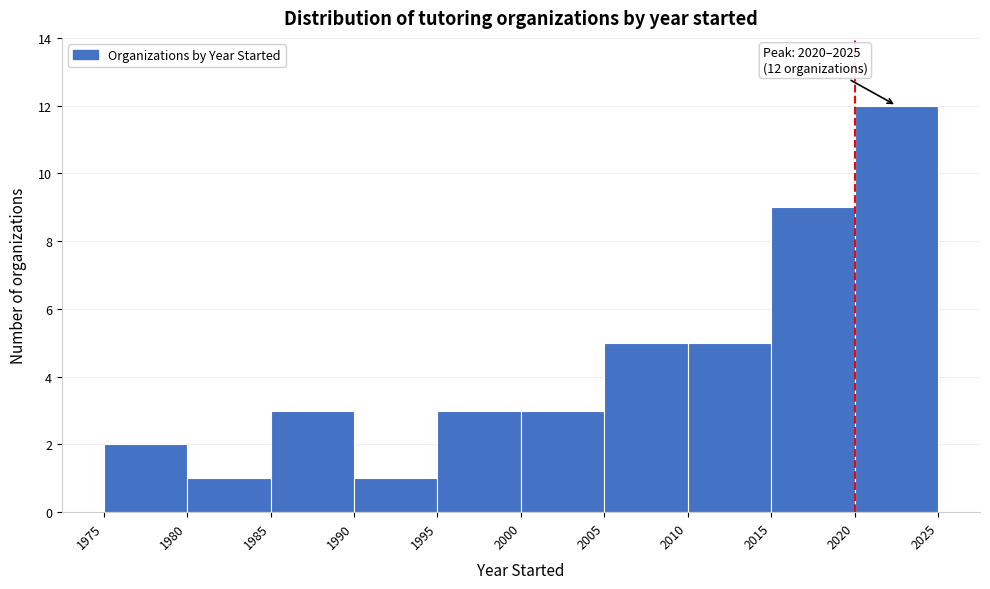

Over which range of the x-axis is the bar tallest?

2020 to 2025